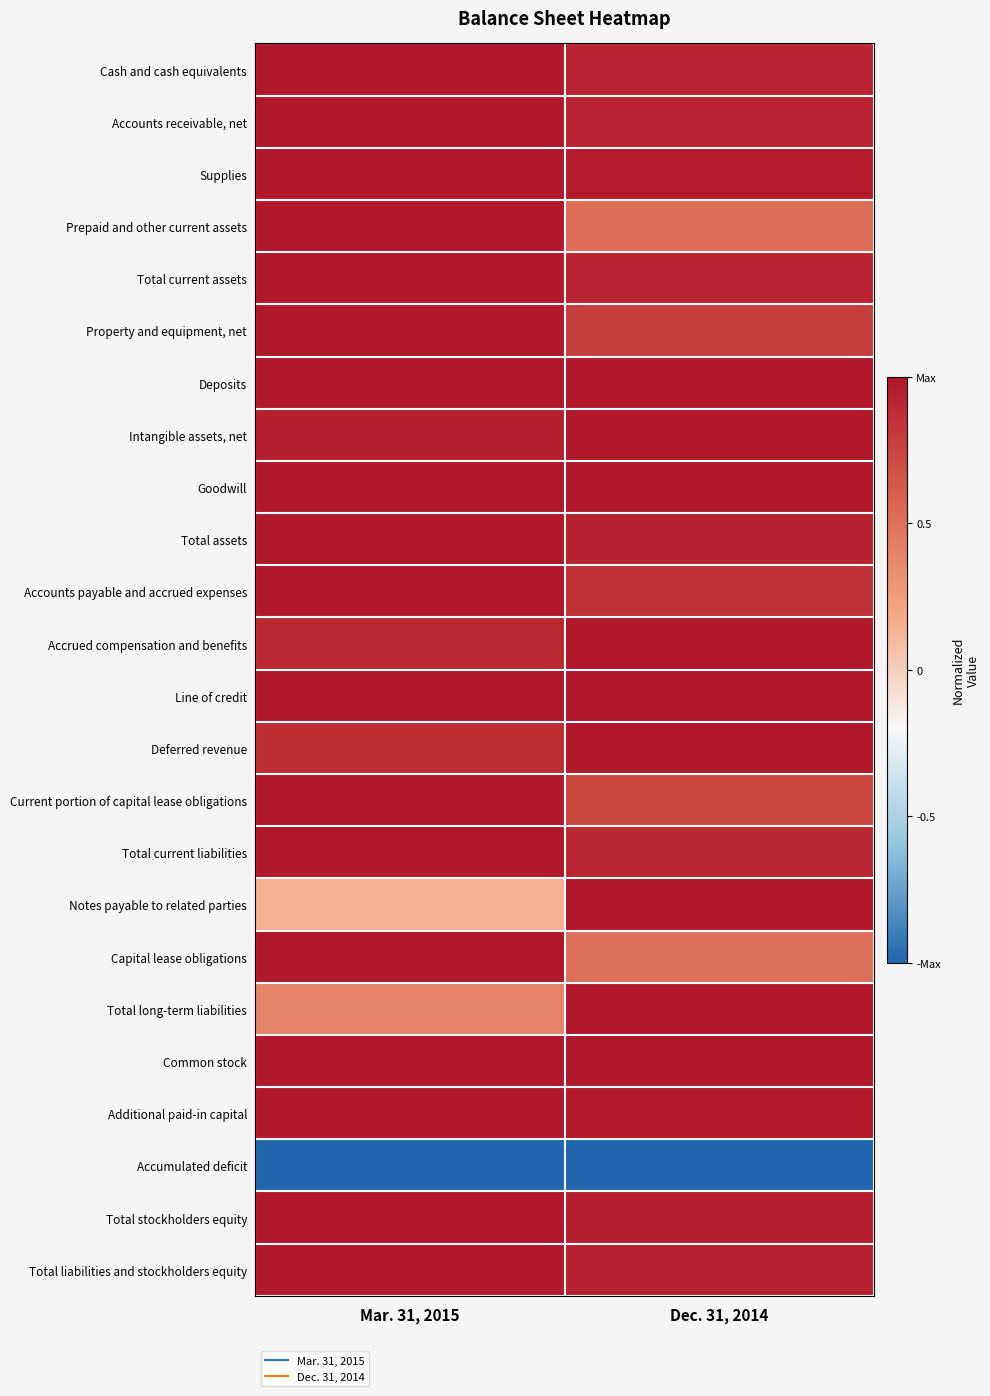

Rank the series by their maximum value, from highest to lowest.

Cash and cash equivalents, Accounts receivable, net, Supplies, Prepaid and other current assets, Total current assets, Property and equipment, net, Deposits, Intangible assets, net, Goodwill, Total assets, Accounts payable and accrued expenses, Accrued compensation and benefits, Line of credit, Deferred revenue, Current portion of capital lease obligations, Total current liabilities, Notes payable to related parties, Capital lease obligations, Total long-term liabilities, Common stock, Additional paid-in capital, Total stockholders equity, Total liabilities and stockholders equity, Accumulated deficit